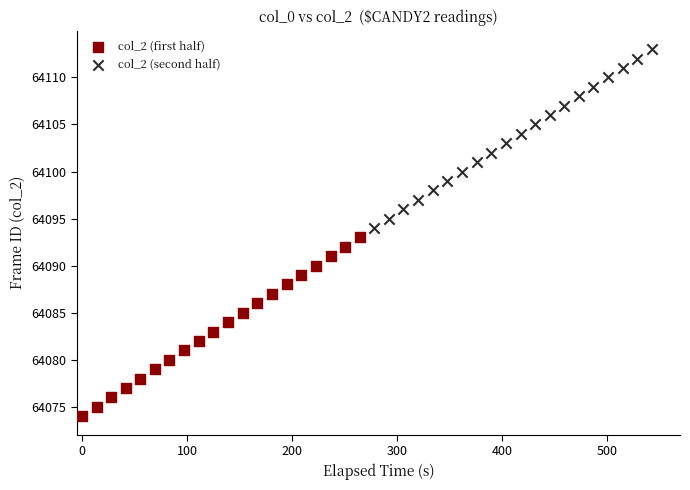

Which series contains the lowest Y value?

col_2 (first half)